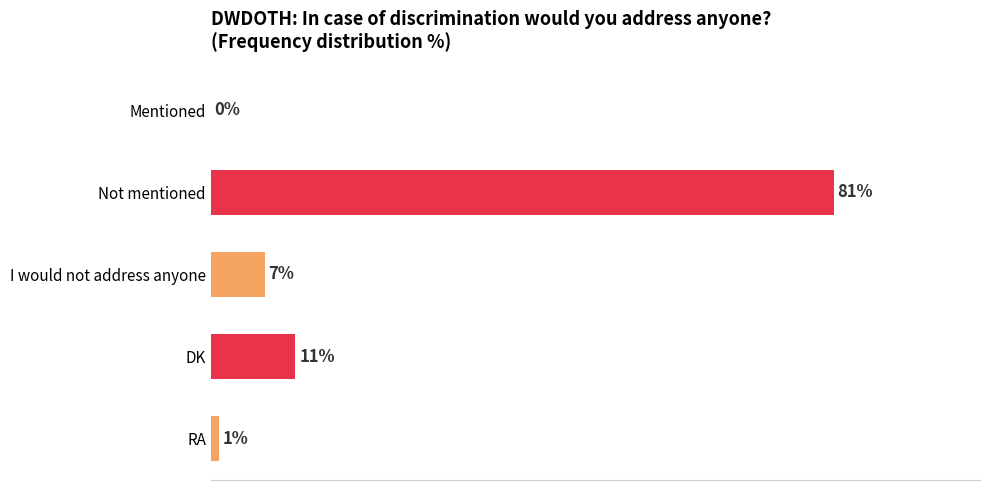

Which category has the highest value across all series?

Not mentioned